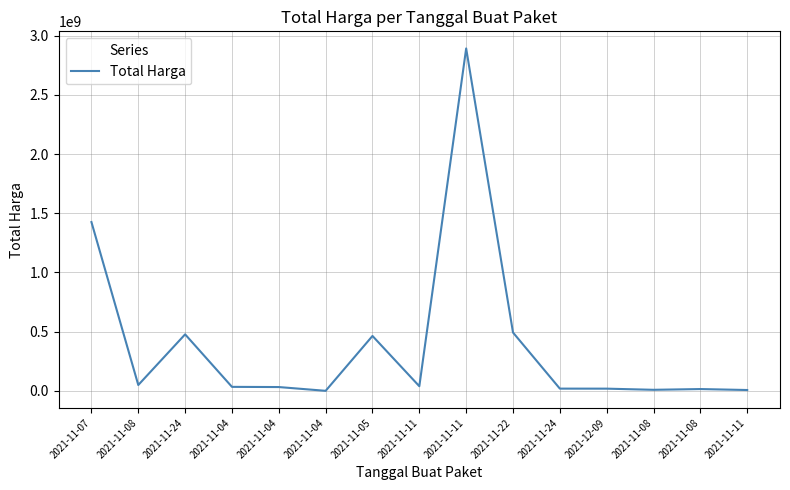

At which category does the data reach its first local peak?

2021-11-24